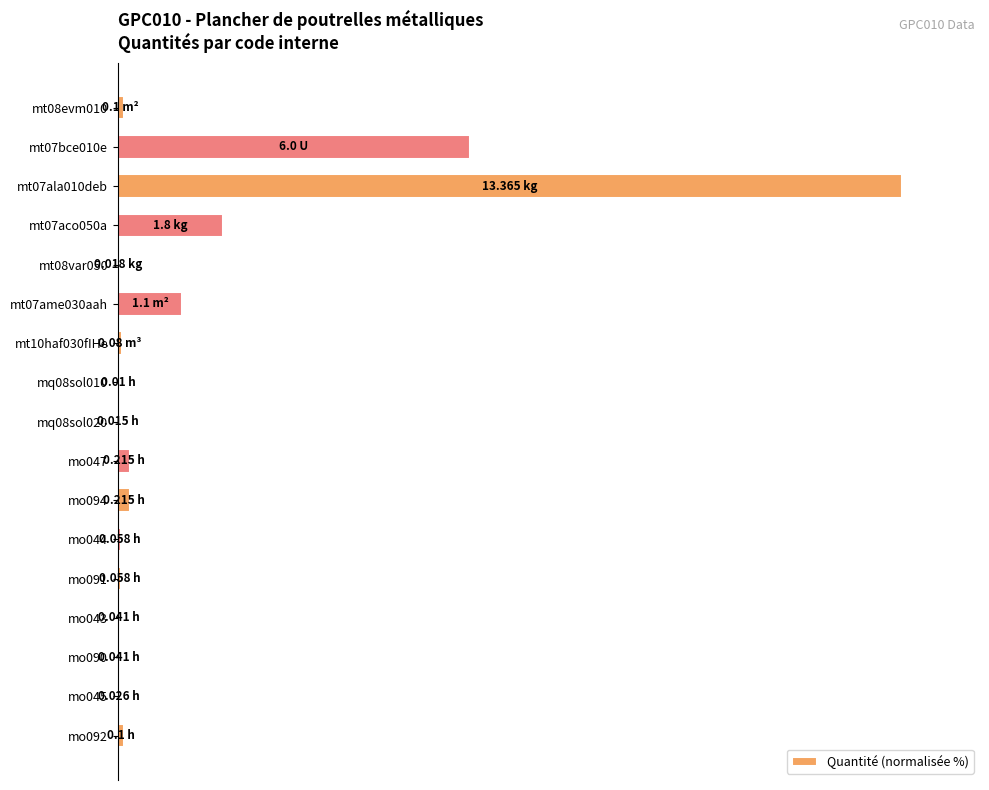

At which category does the chart reach its peak across all series?

mt07ala010deb